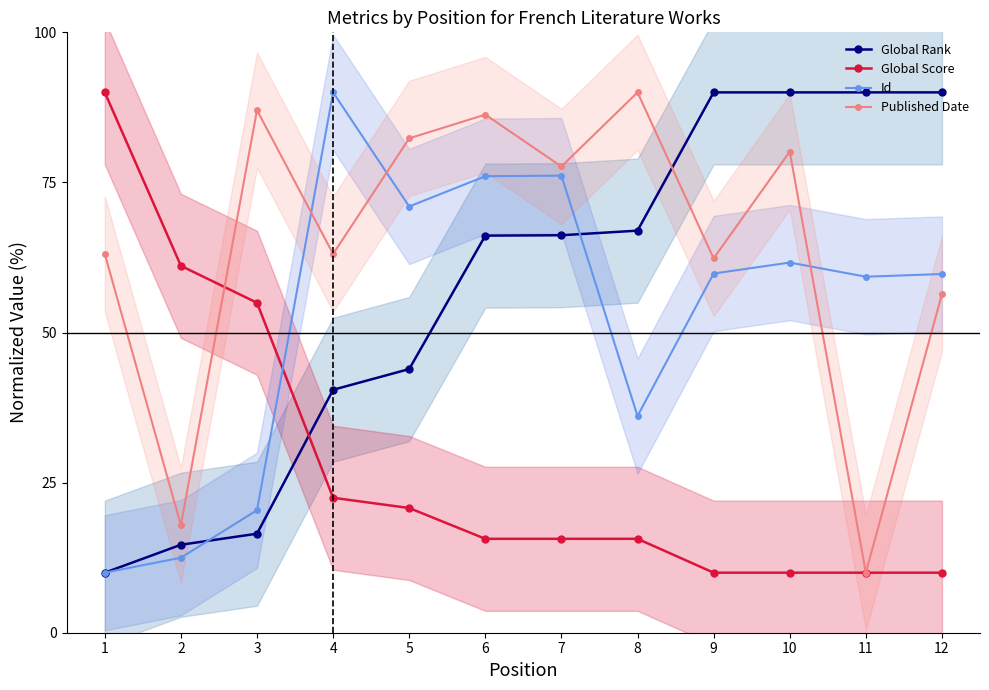

Which series ends up on top after the final intersection of Id and Global Score?

Id